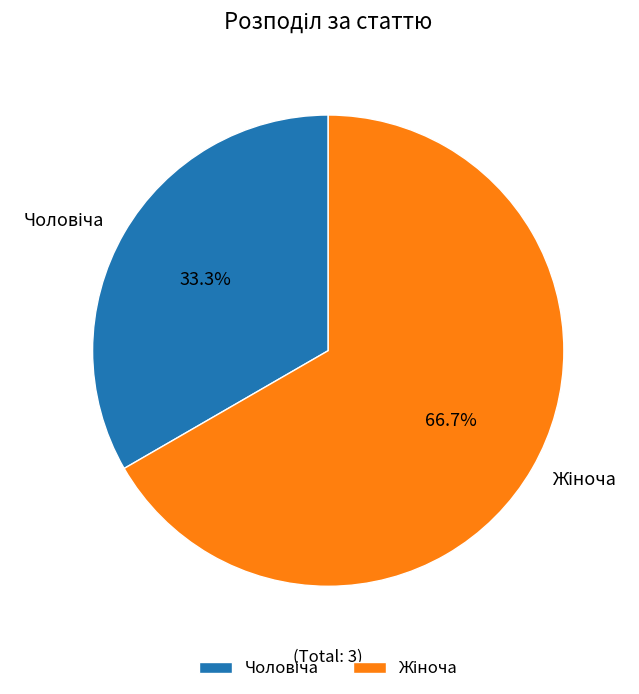

How many slices are in this pie chart?

2